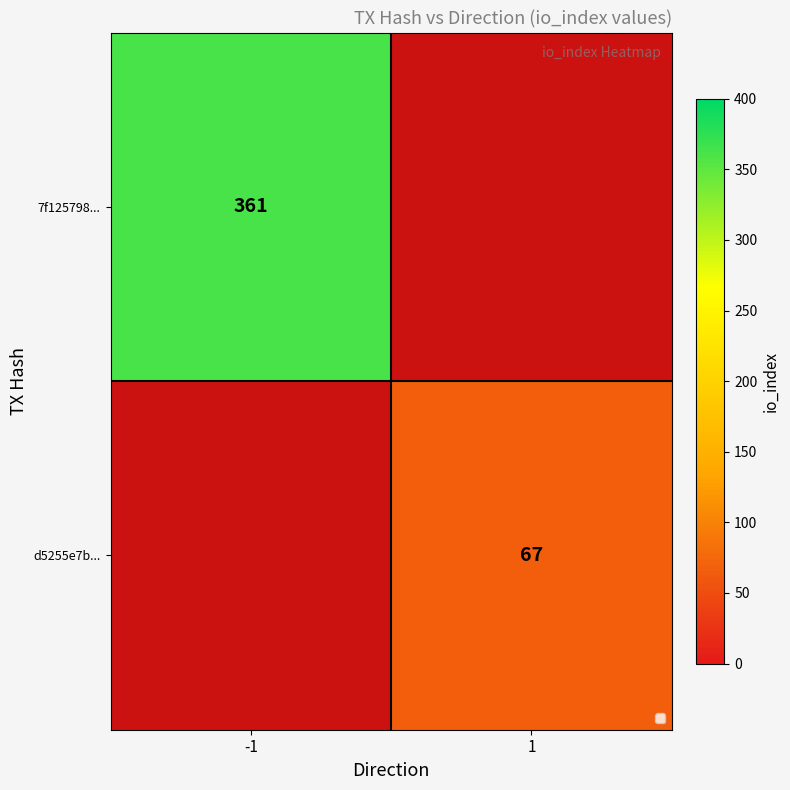

What is the total value across all series at 1?

67